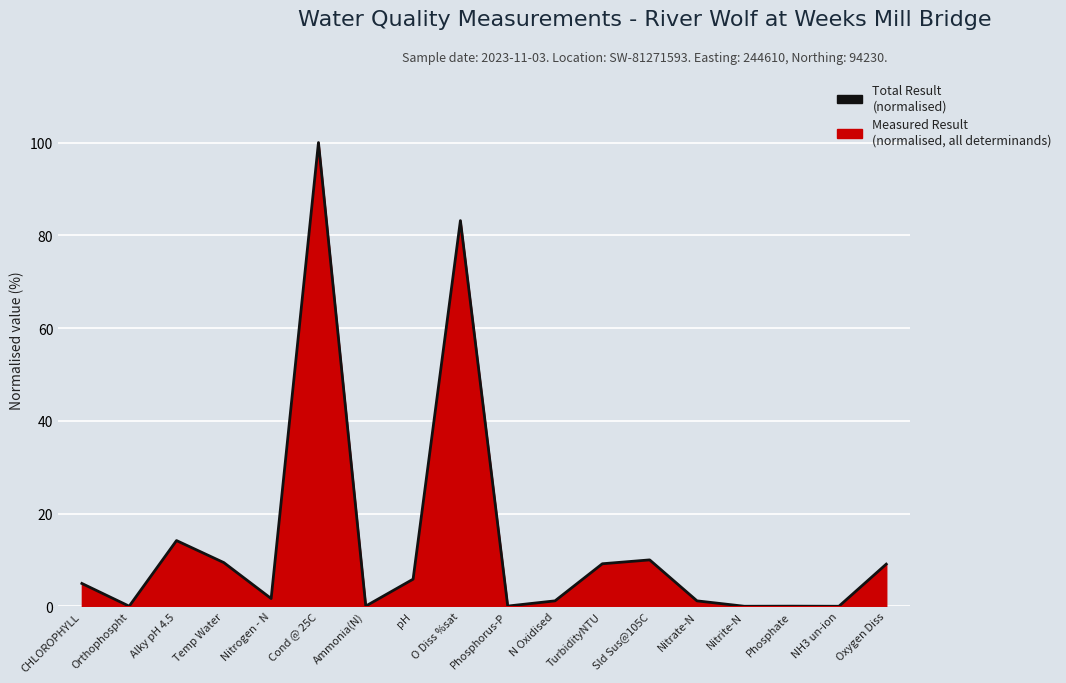

Reading left to right, transcribe all the data shown in this chart.

4.9	0.0	14.2	9.4	1.7	100.0	0.0	5.8	83.2	0.0	1.2	9.2	10.0	1.2	0.0	0.0	0.0	9.1